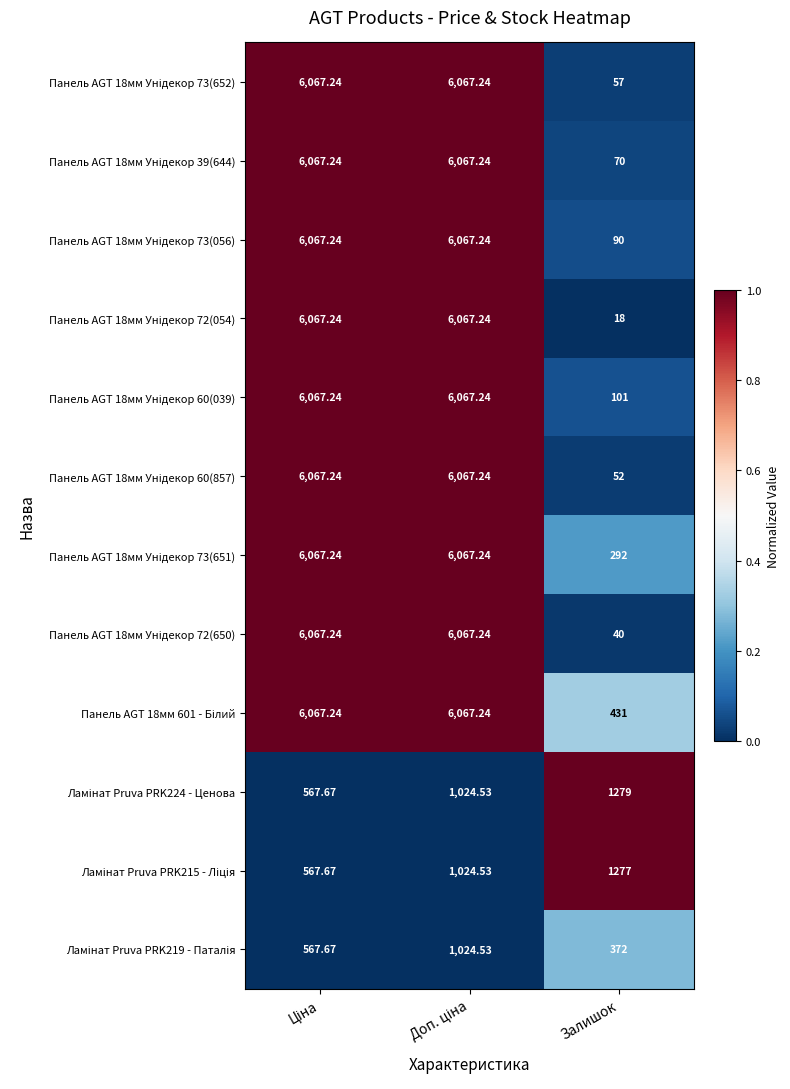

Which category has the lowest value across all series?

Залишок